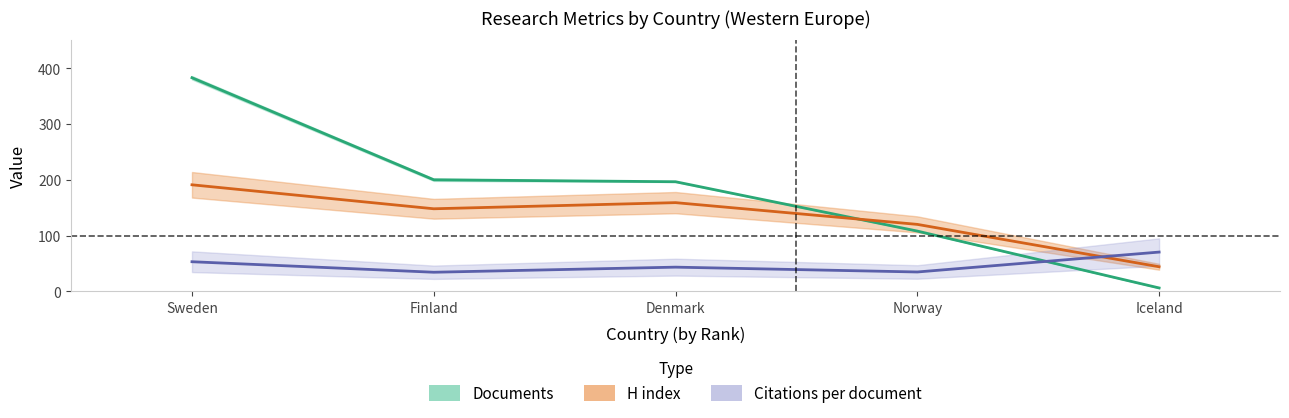

What is the sum of all Documents values?

893.5